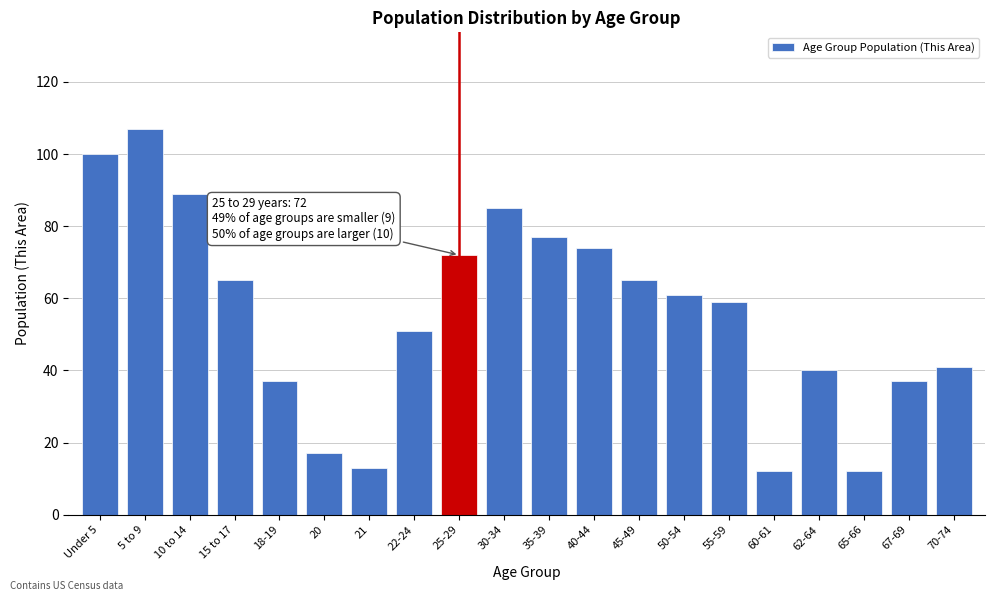

Reading right to left, extract all data points from this chart.

70-74=41	67-69=37	65-66=12	62-64=40	60-61=12	55-59=59	50-54=61	45-49=65	40-44=74	35-39=77	30-34=85	25-29=72	22-24=51	21=13	20=17	18-19=37	15 to 17=65	10 to 14=89	5 to 9=107	Under 5=100